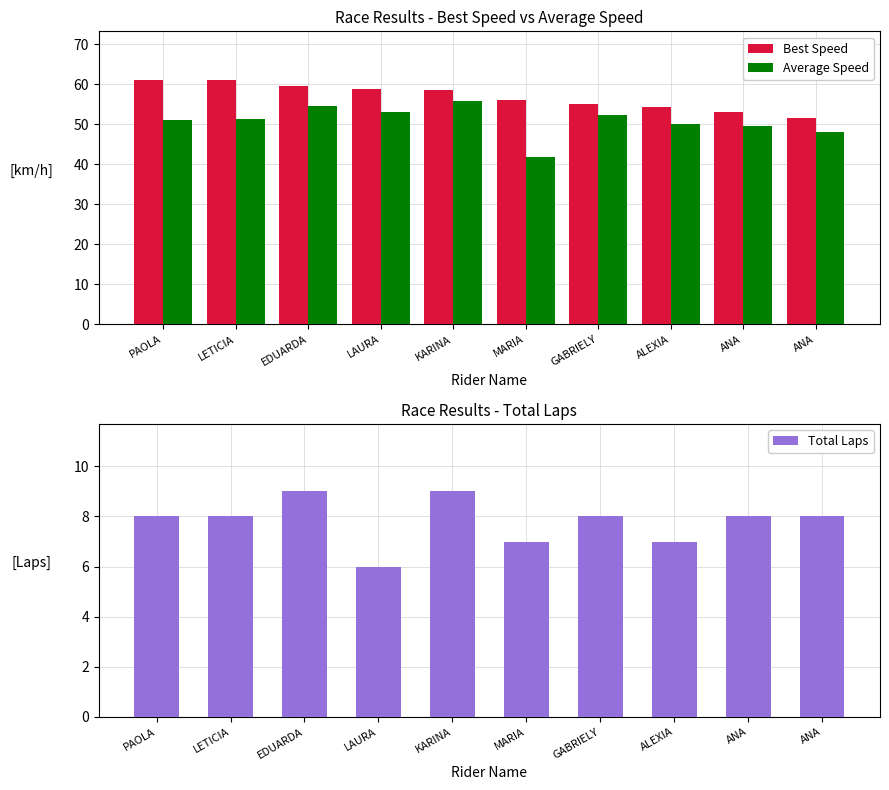

How many values in the Total Laps series are below 8?

3